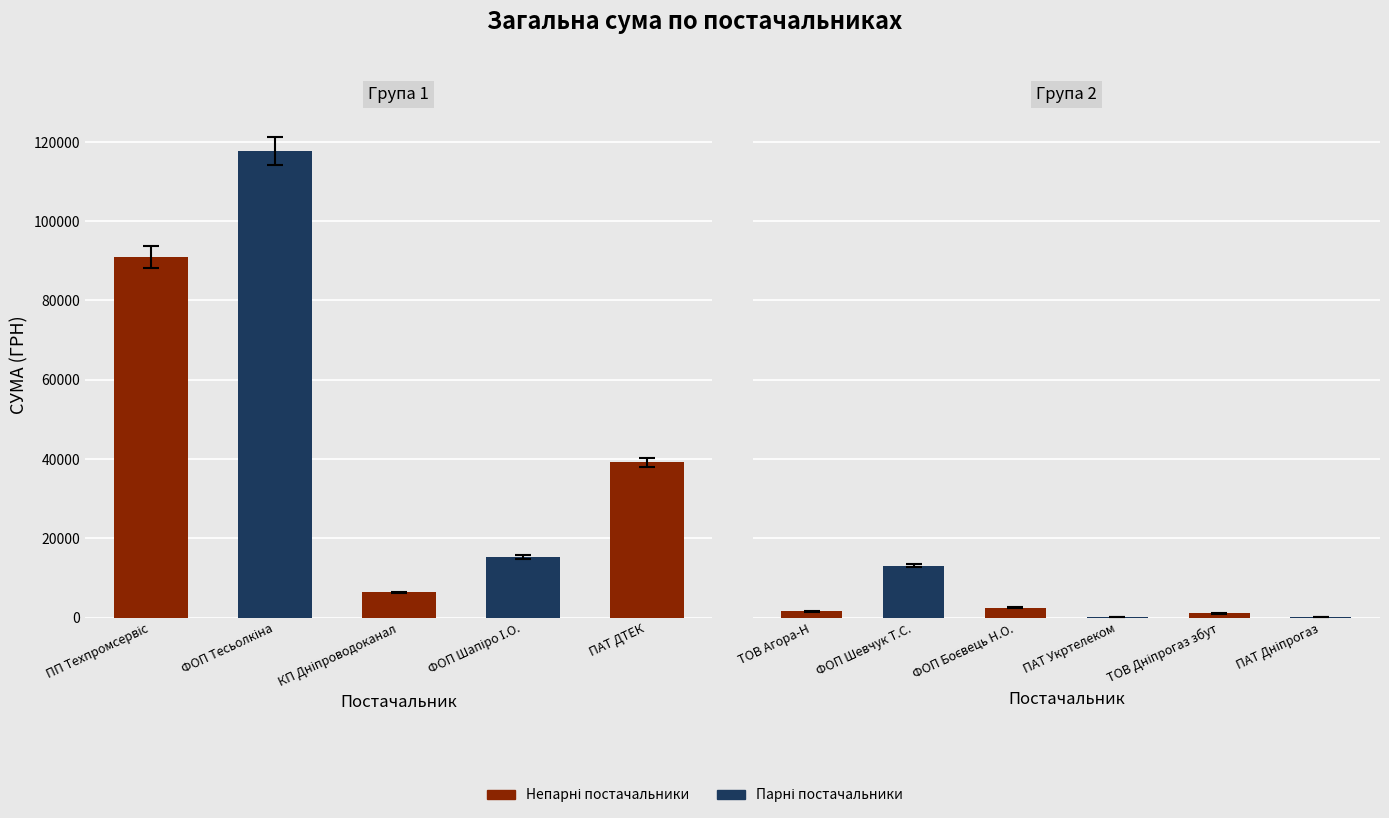

Between ТОВ Дніпрогаз збут and ФОП Шевчук Т.С., which is larger?

ФОП Шевчук Т.С.